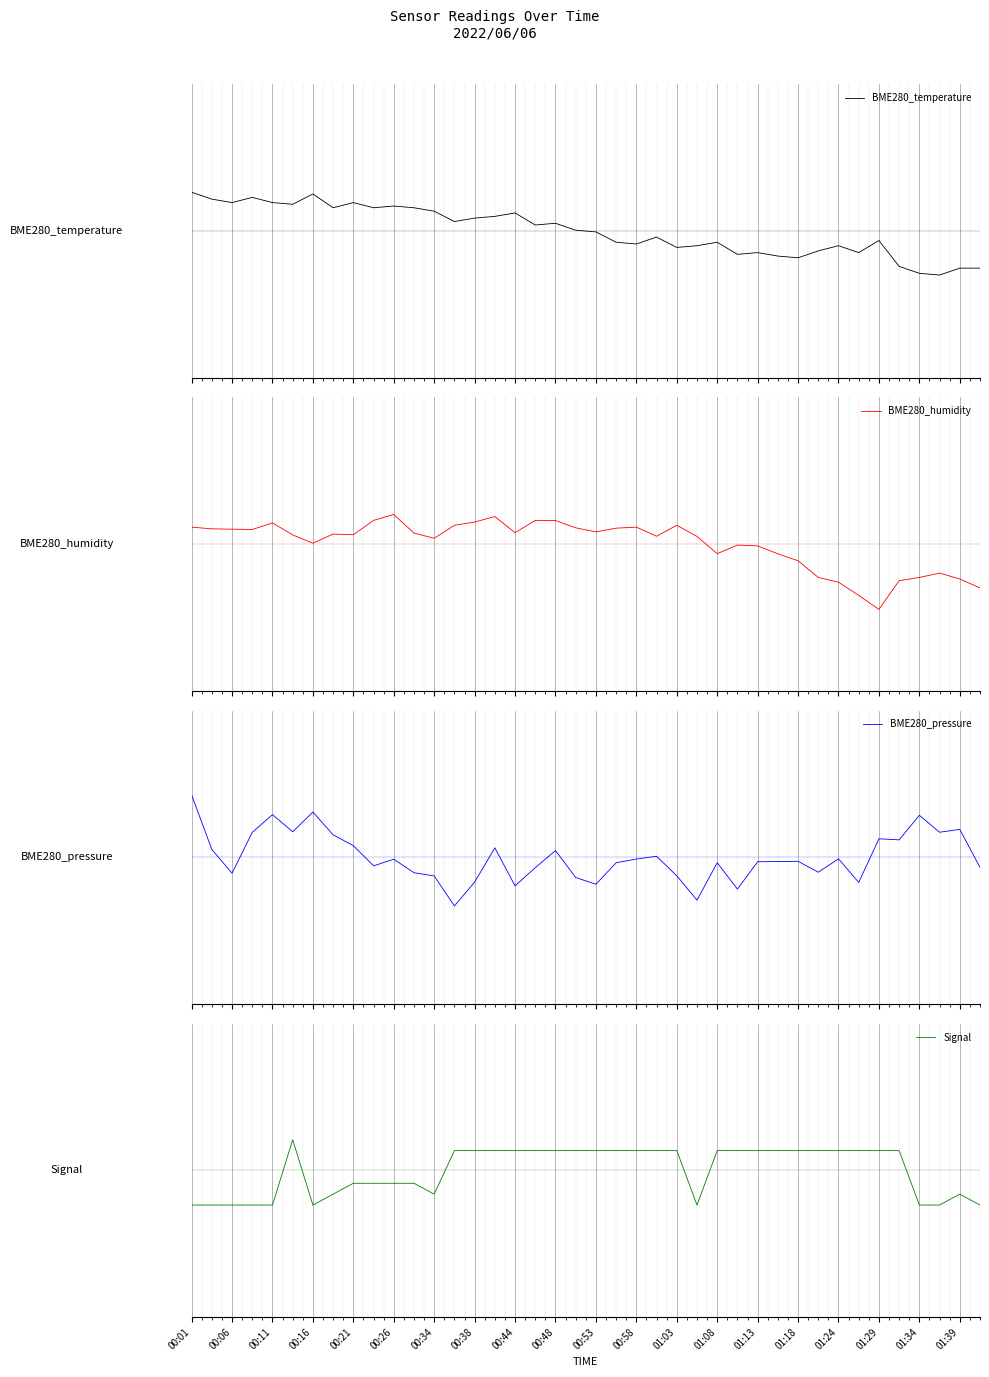

True or false: Signal has more than 2 interior local peaks.

False